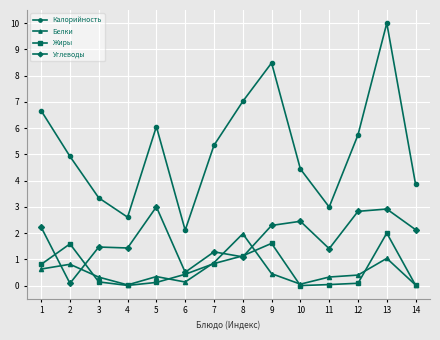

Does the chart display data point markers on the line(s)?

Yes